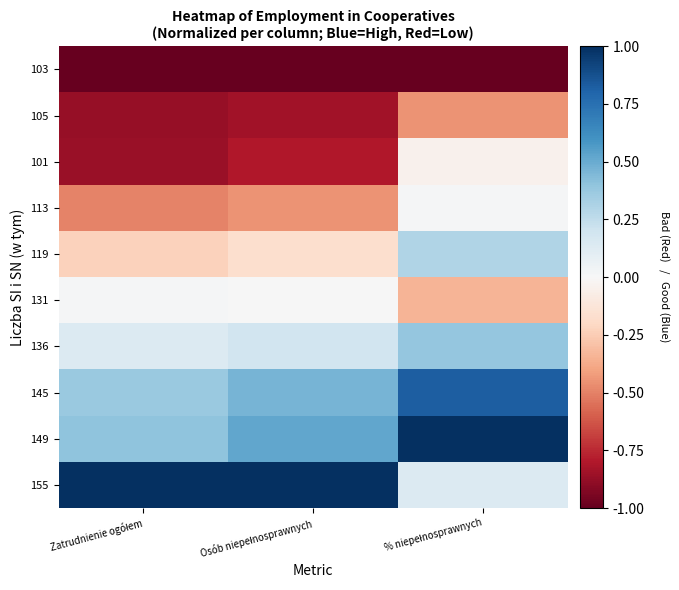

What is the total value across all series at Osób niepełnosprawnych?

-1.1